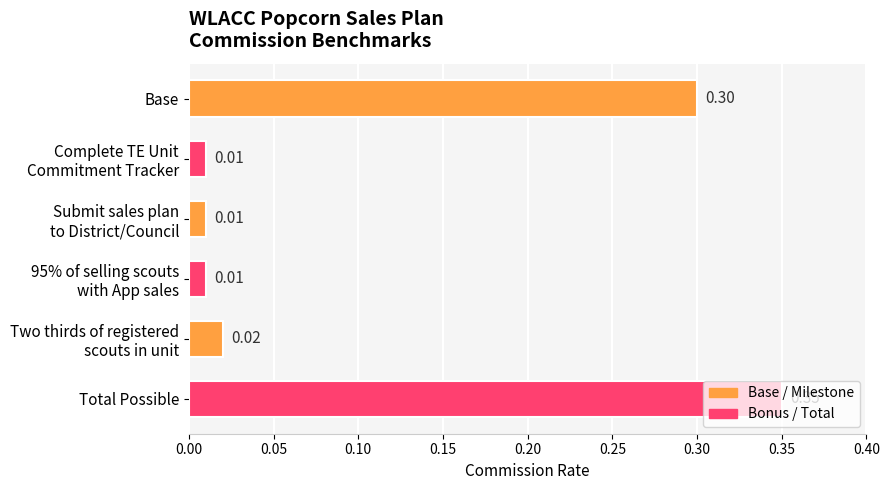

Are the bars grouped side by side (vs. stacked)?

No